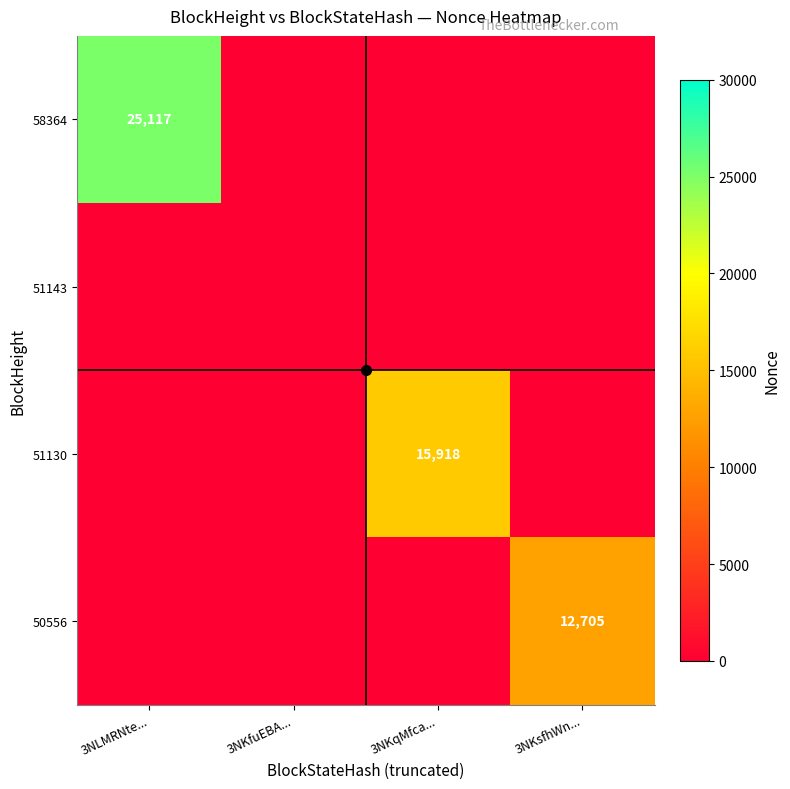

What is the maximum value for 51130?

15918